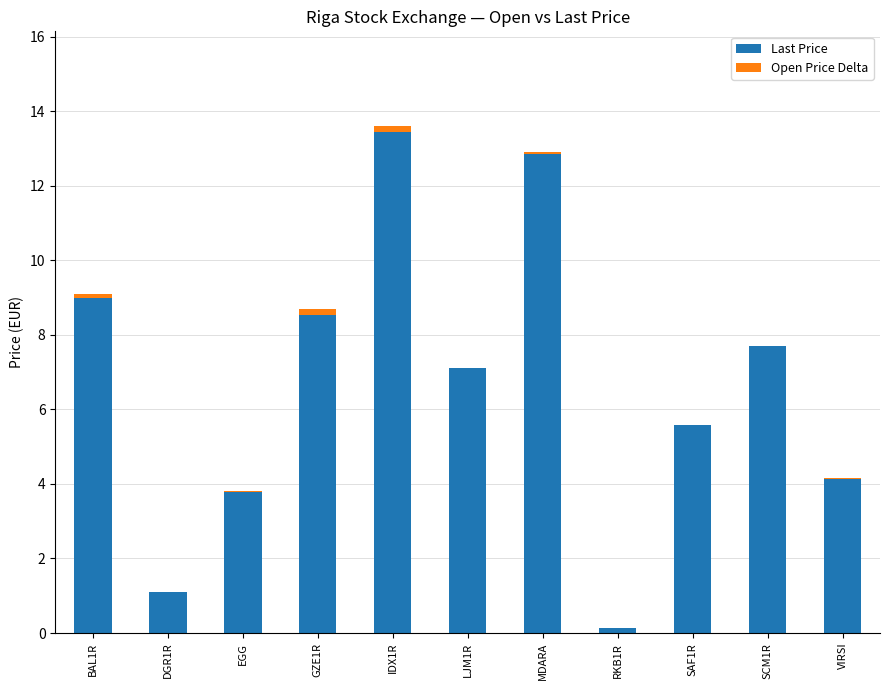

Which series changed the most between EGG and IDX1R?

Last Price